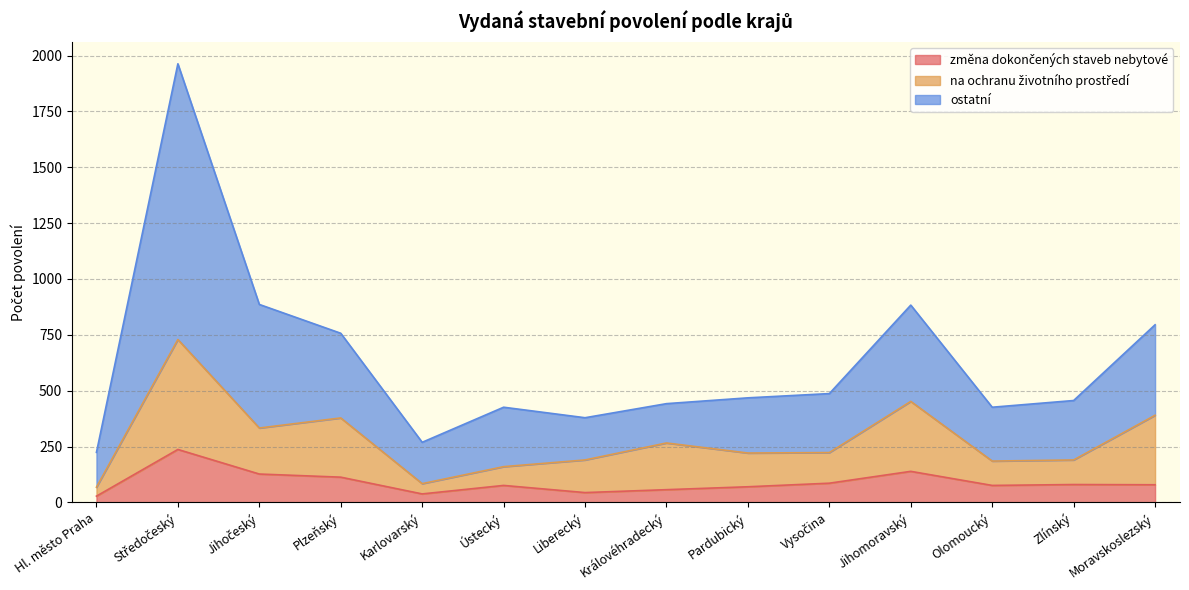

What is the value of the ostatní point at the 10th from the left?

487